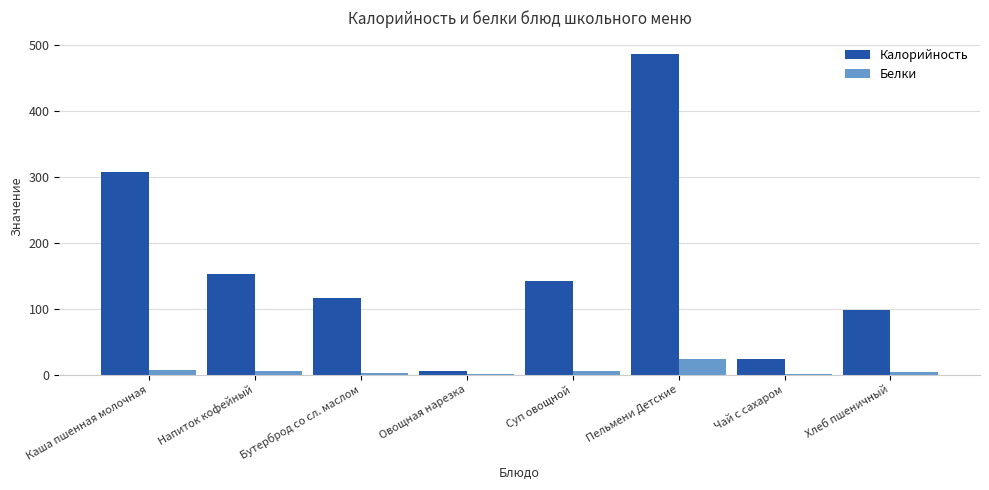

What is the greatest value displayed?

486.5